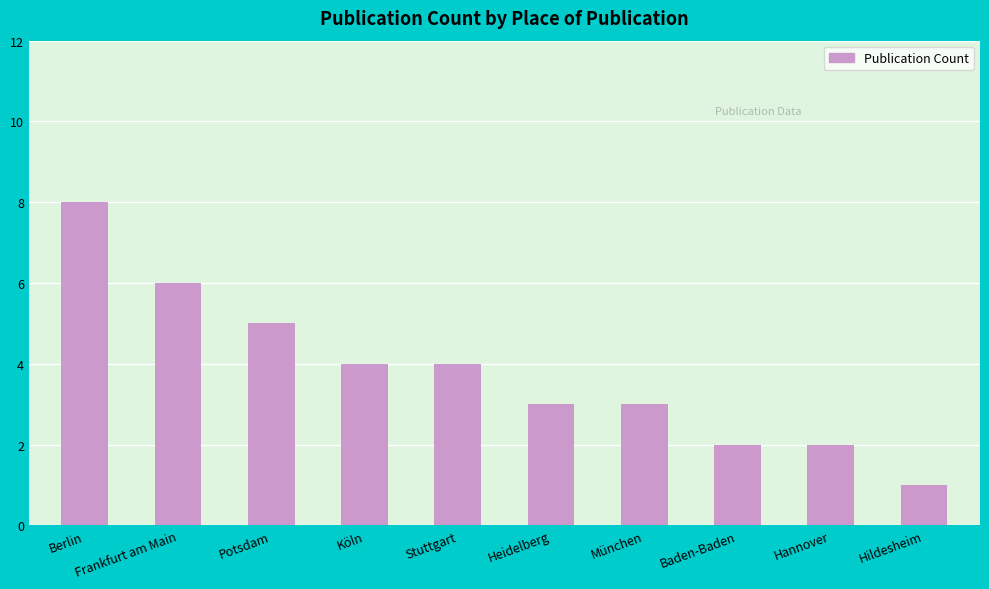

What is the difference between the maximum and minimum values?

7